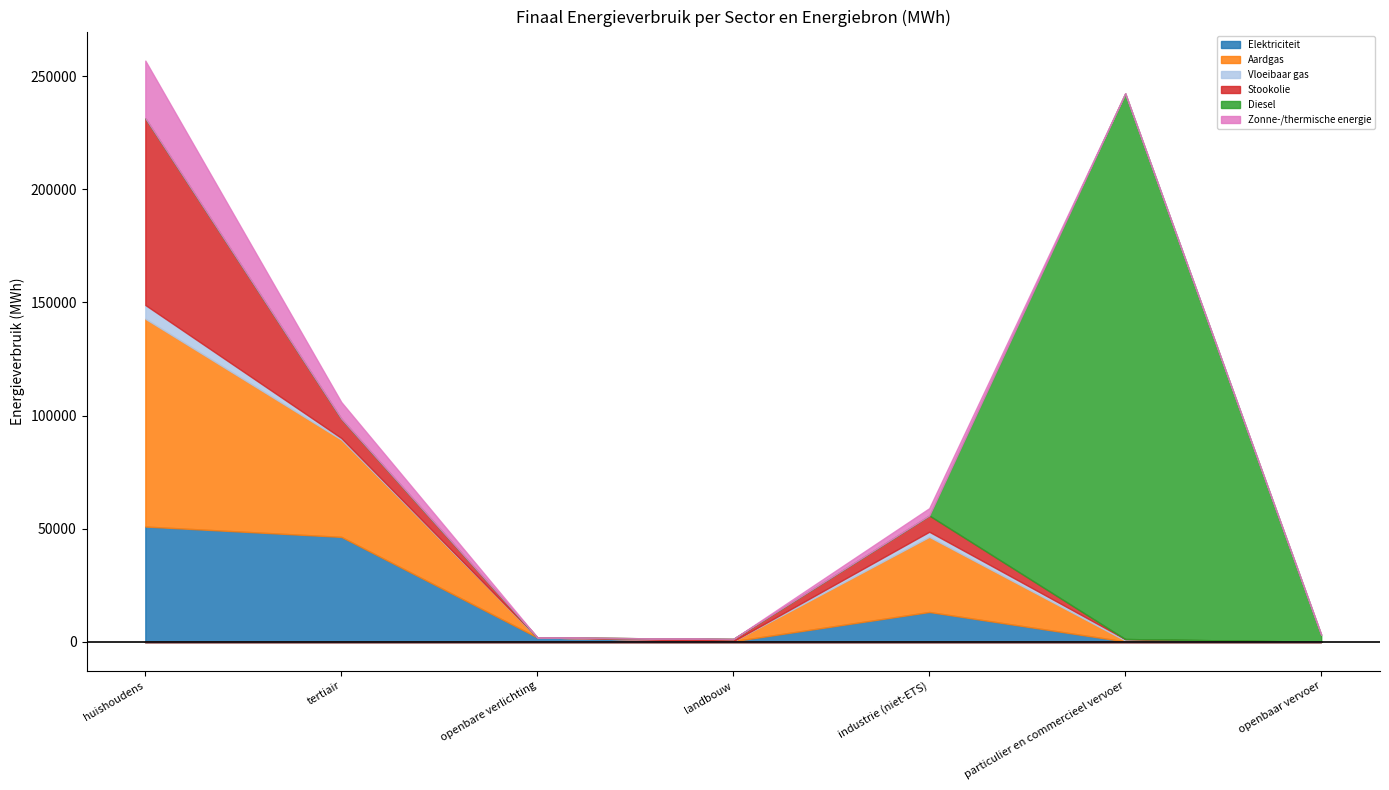

True or false: Zonne-/thermische energie and Elektriciteit cross at least once.

False